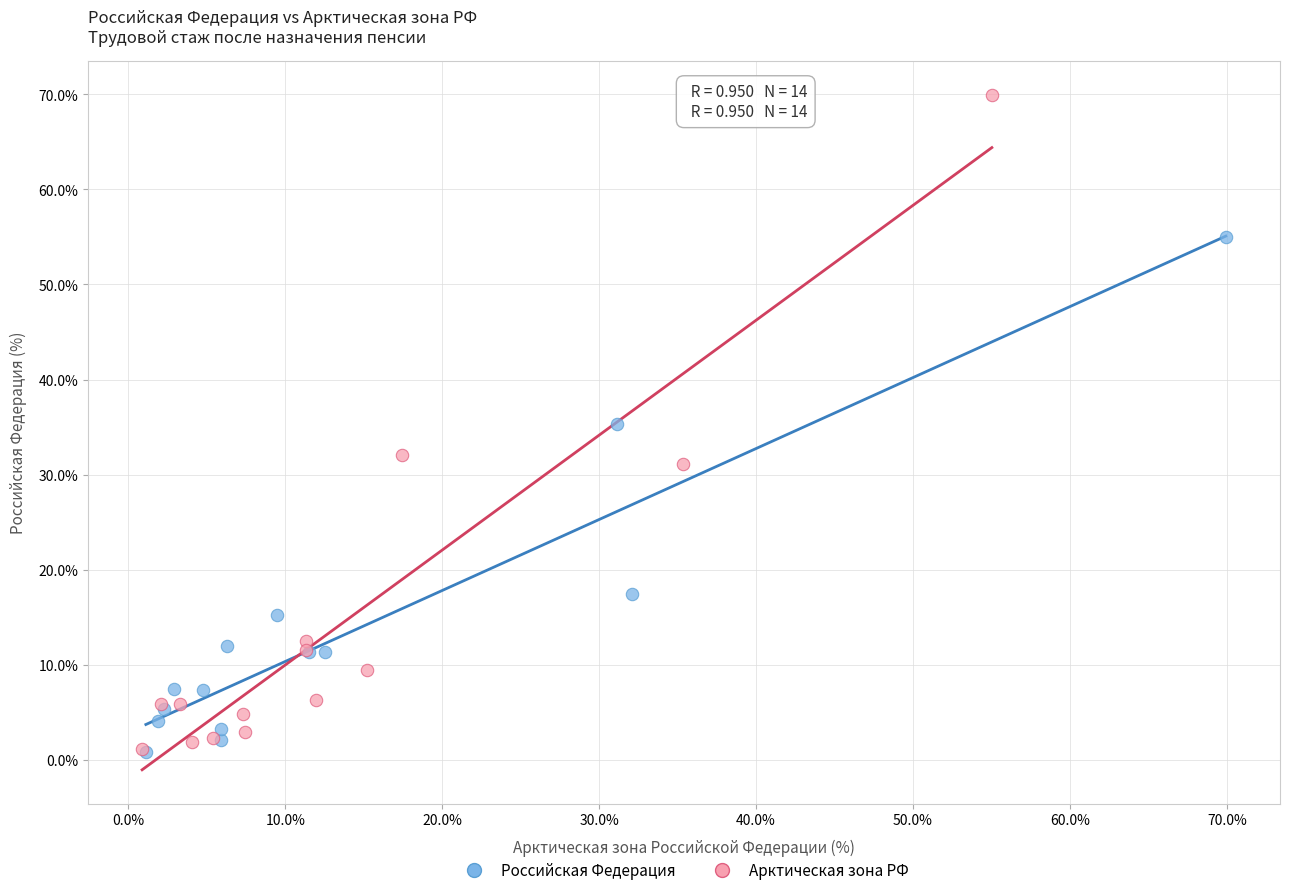

Which series contains the highest Y value?

Арктическая зона РФ